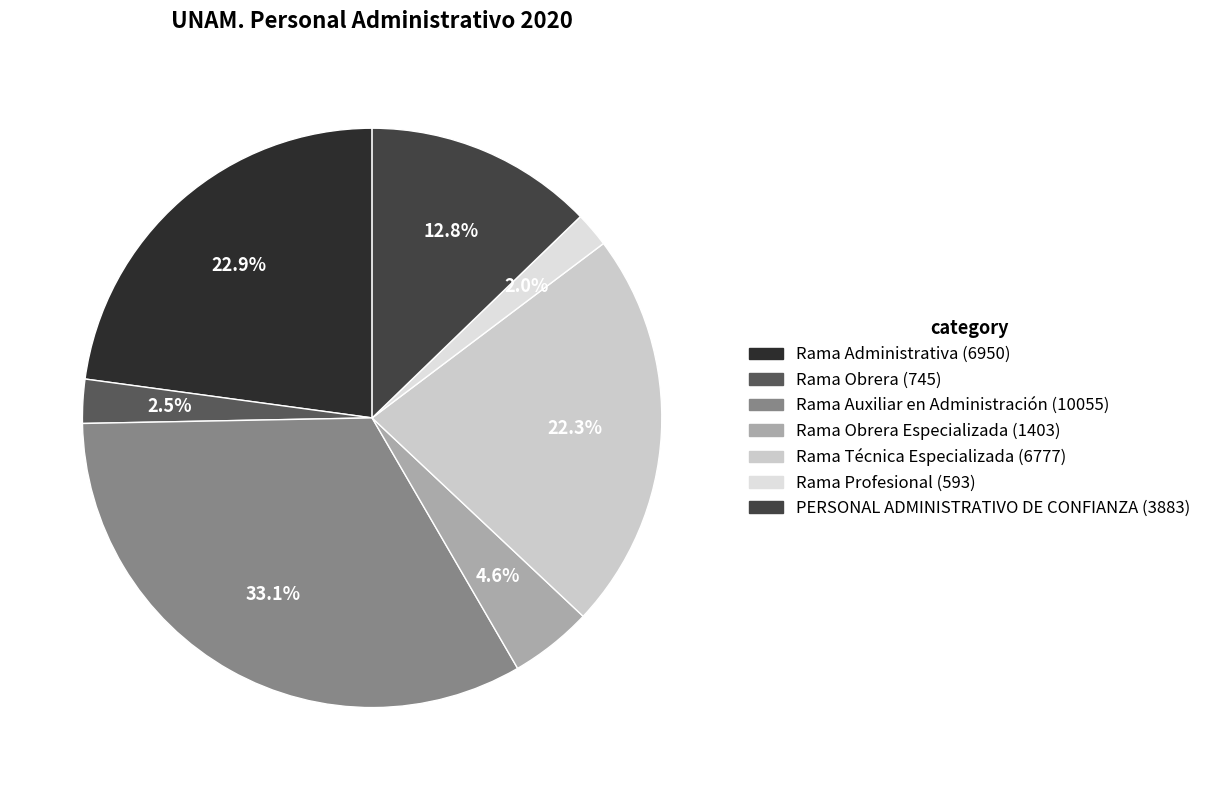

How many slices are in this pie chart?

7